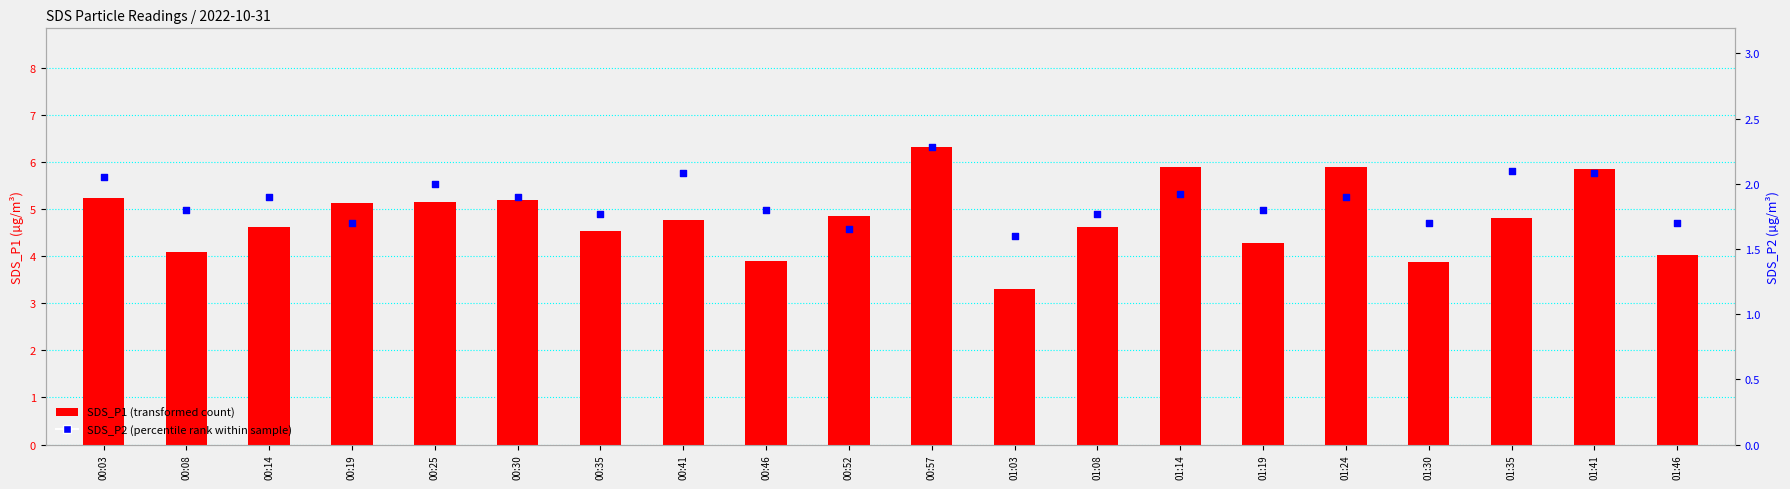

Which series reaches the minimum Y coordinate?

SDS_P2 (percentile rank)